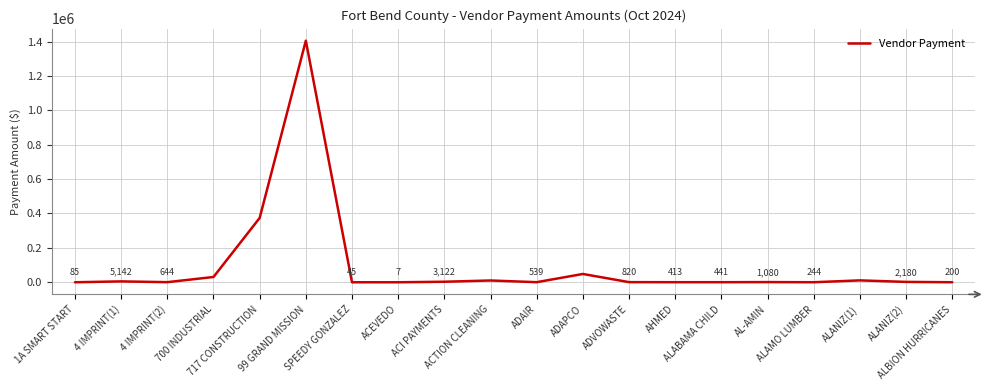

What is the minimum value shown in the chart?

6.8